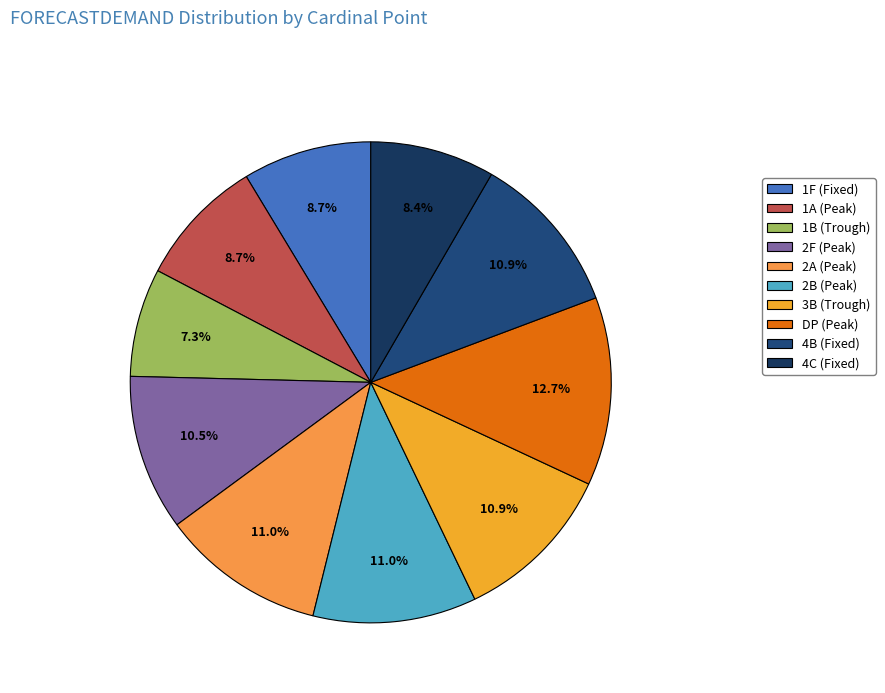

To the nearest percent, what percentage of the pie is 1F (Fixed)?

9%